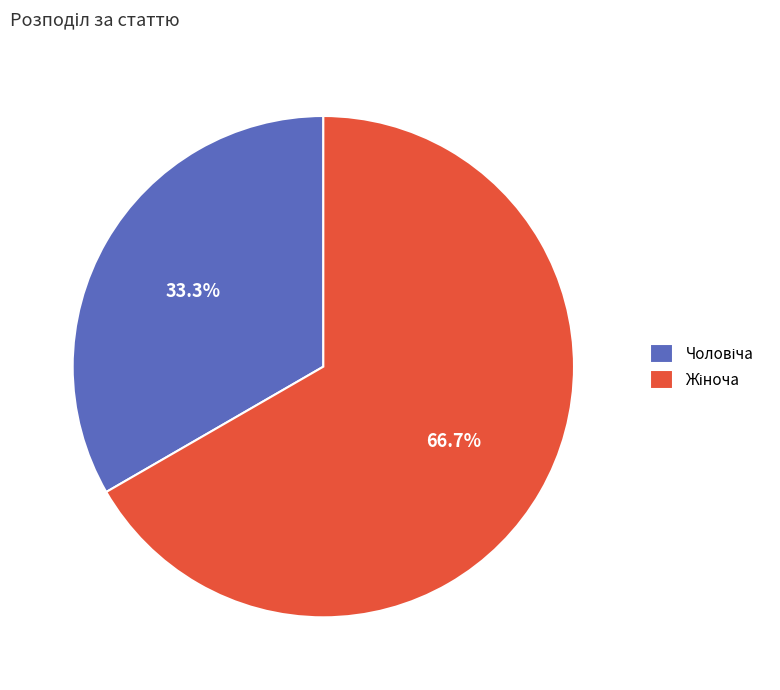

Is there any slice that represents more than half of the pie?

Yes